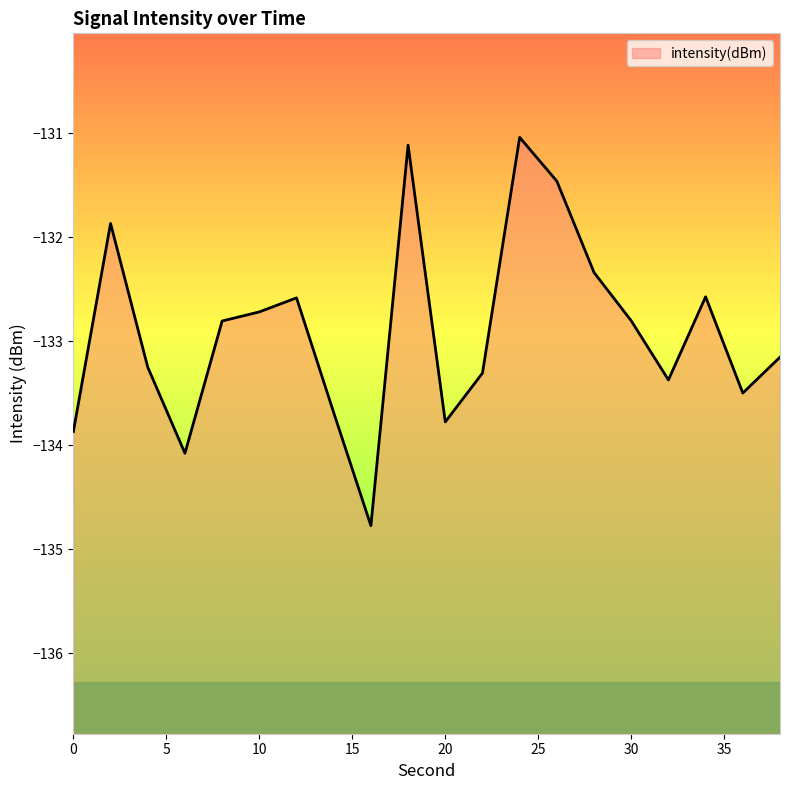

Between 34 and 10, which is larger?

34